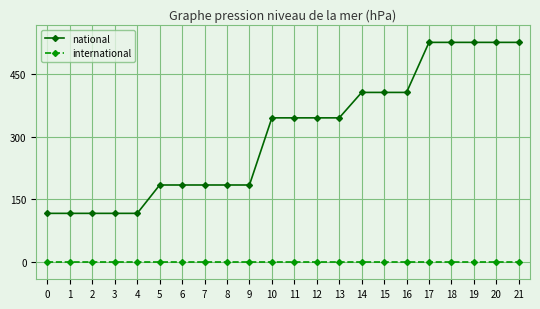

How many lines are shown in the chart?

2